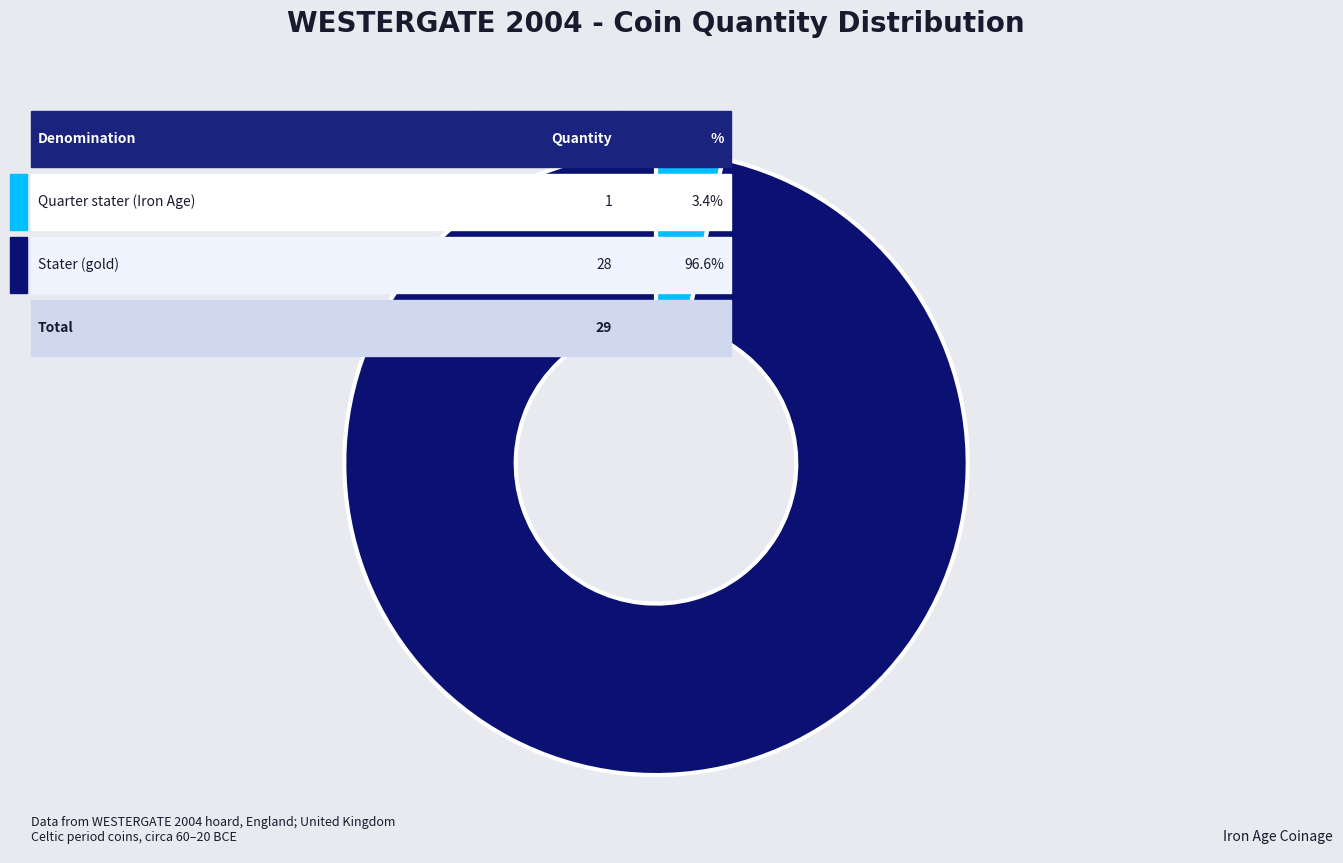

Does any single category account for the majority?

Yes